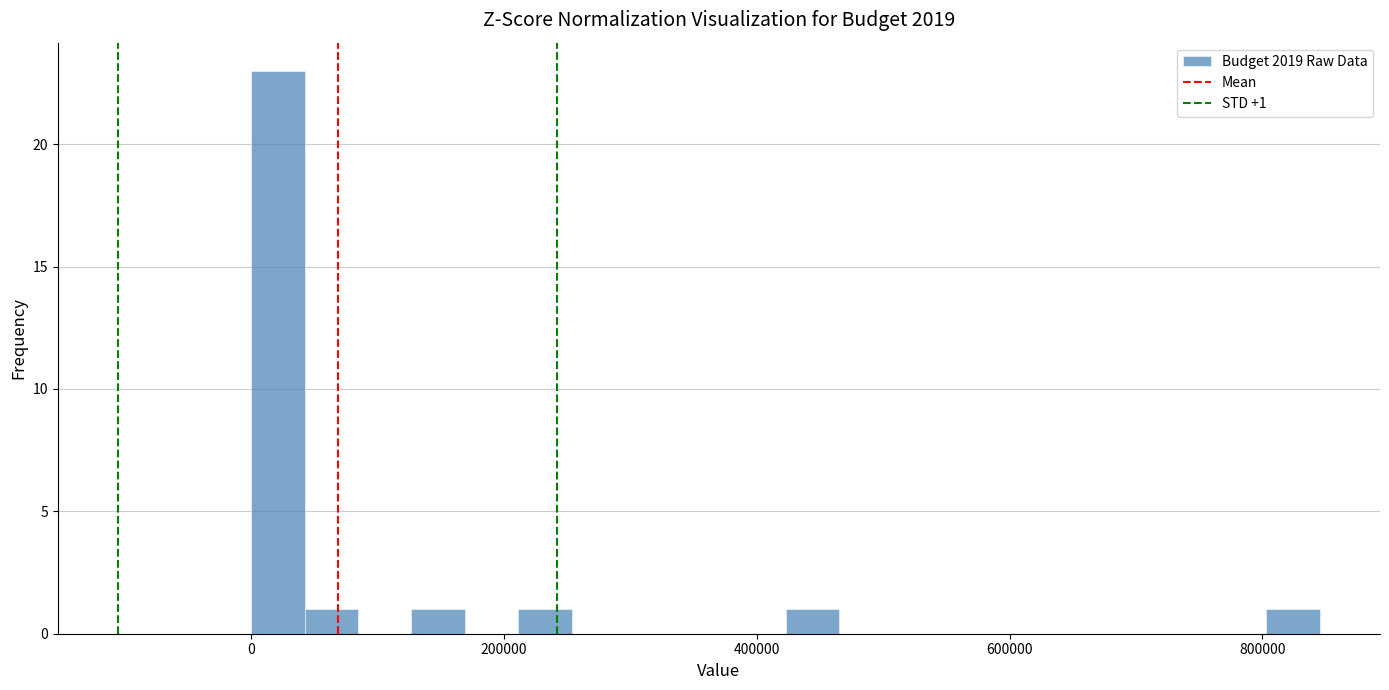

Around what value on the x-axis is the tallest bar? Give the approximate position of its centre, as read against the axis.

20000